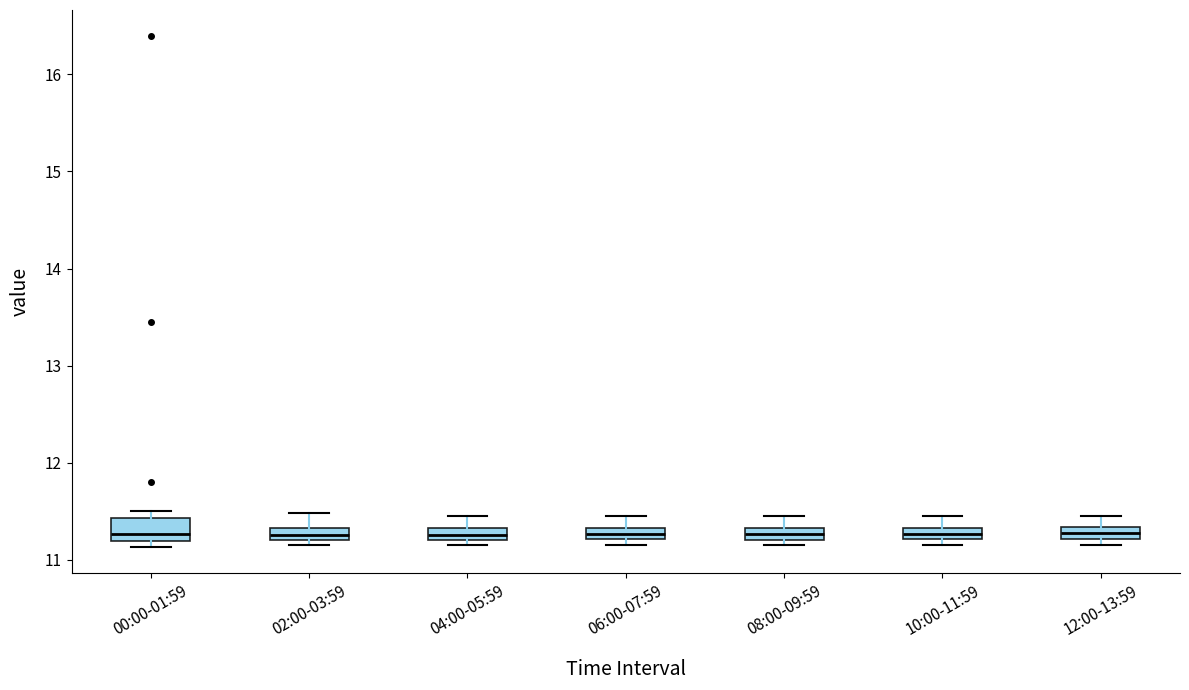

Comparing the boxes themselves (not the whiskers), which one is the tallest?

00:00-01:59